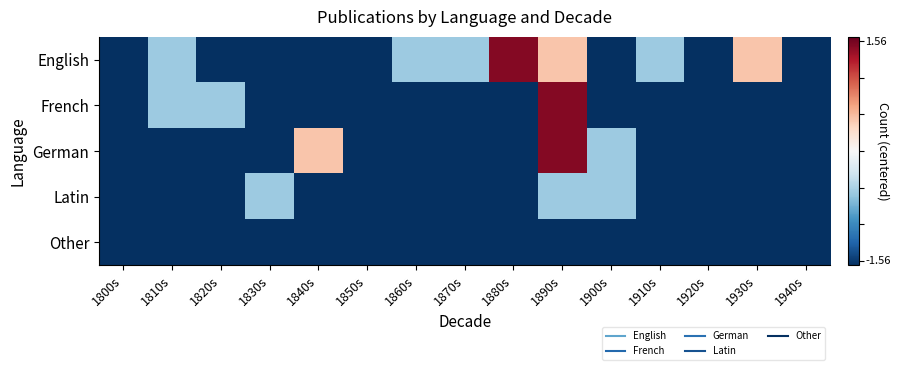

What is the spread (max minus min) of values at 1900s?

1.0